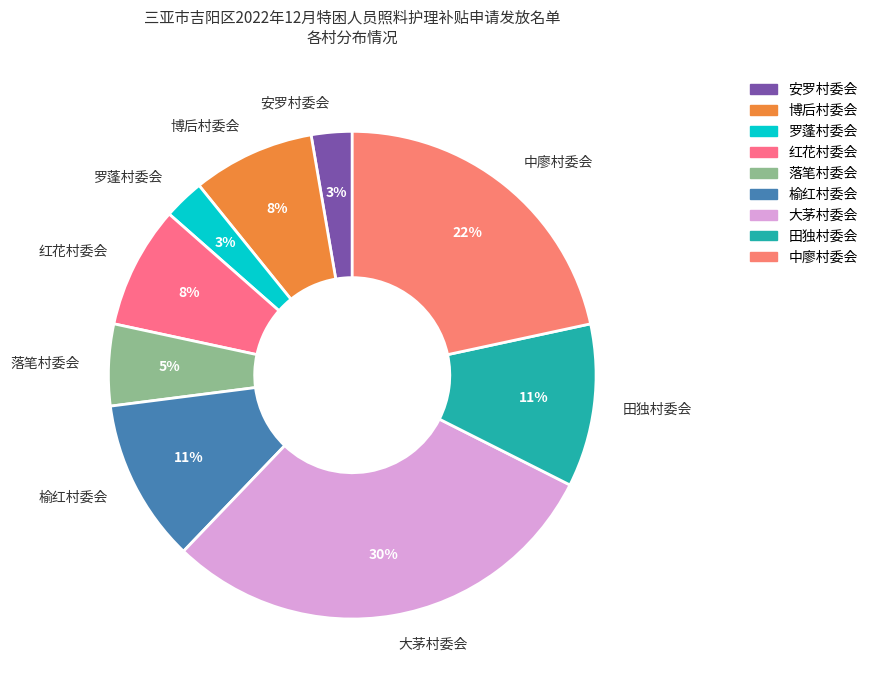

How many segments does this pie chart have?

9